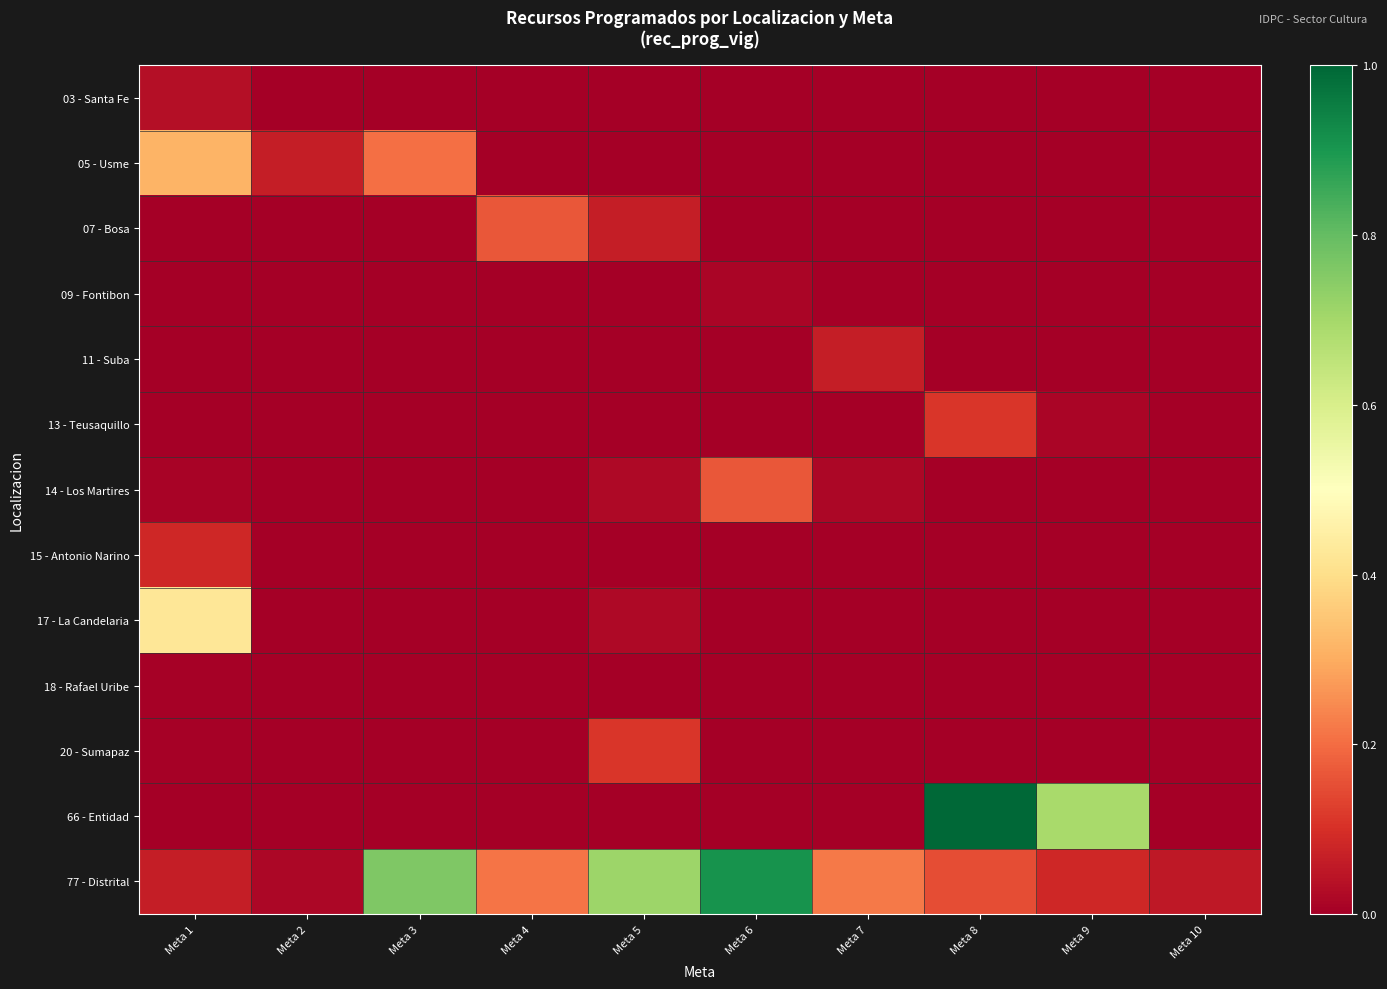

Between Meta 2 and Meta 10, which is larger?

Meta 2